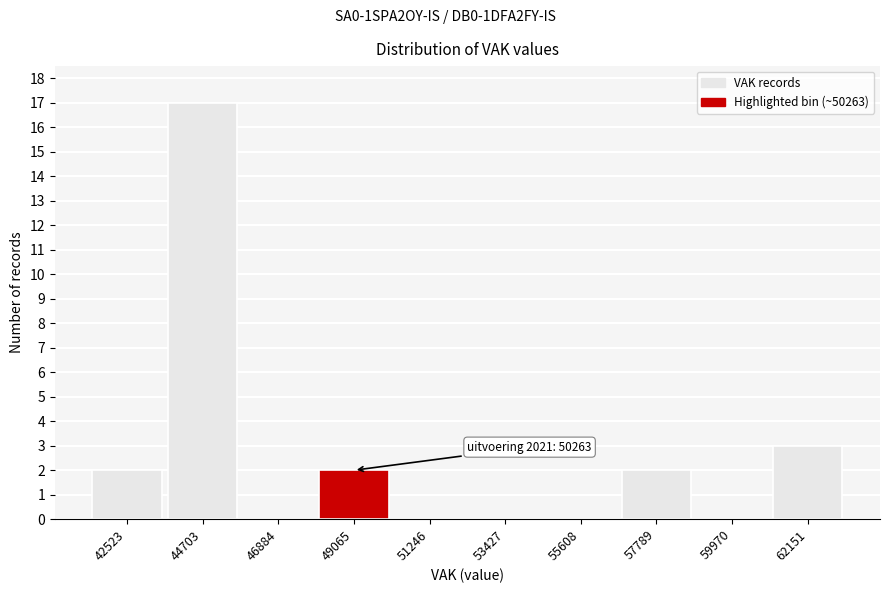

Reading right to left, transcribe all the data shown in this chart.

62151=3	59970=0	57789=2	55608=0	53427=0	51246=0	49065=2	46884=0	44703=17	42523=2